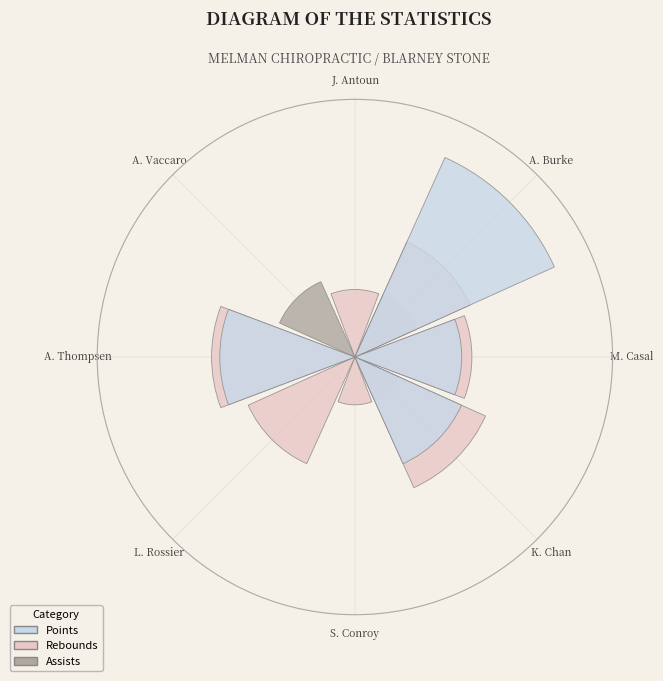

True or false: Andrew Burke accounts for 39% of the total.

False